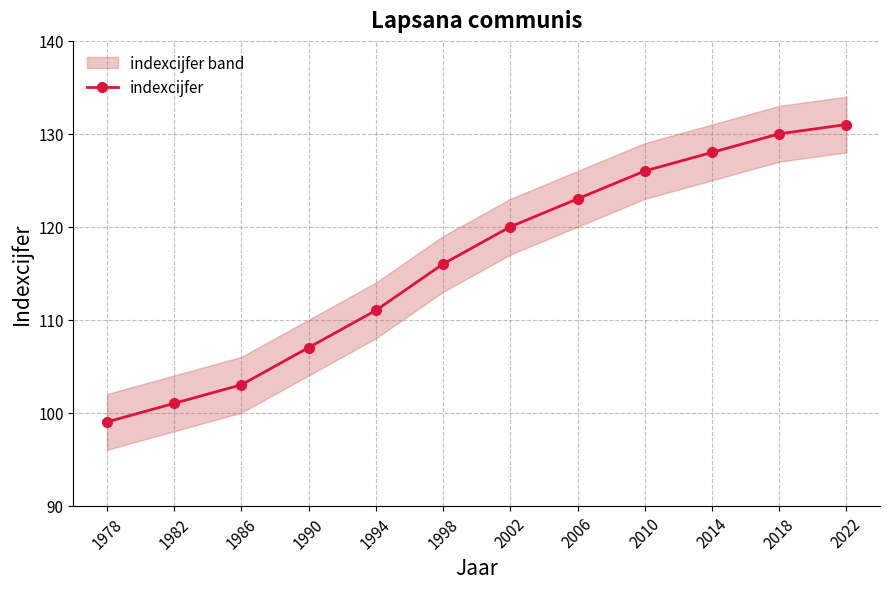

What is the sum of the values at 2022 and 2014?

259